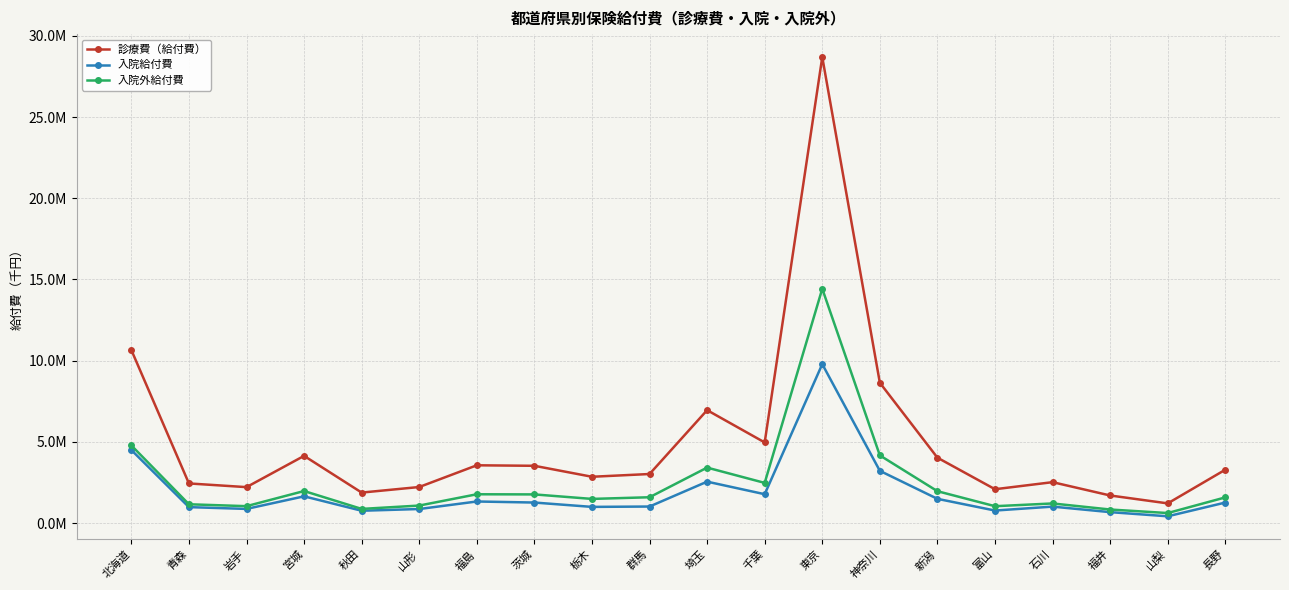

Which has a higher value, 秋田 or 東京?

東京